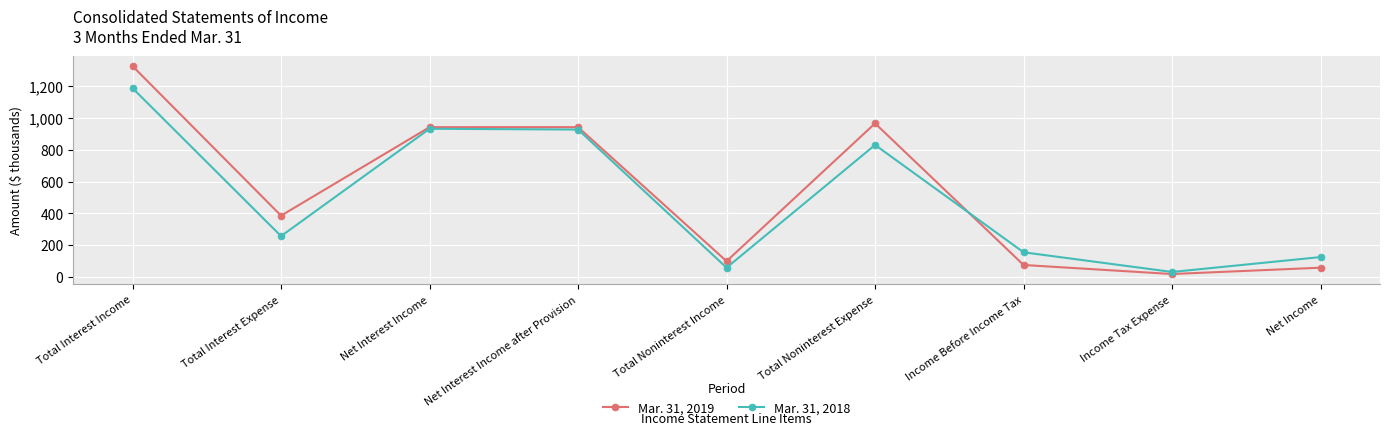

True or false: Mar. 31, 2018 has more than 1 points higher than both neighbors.

True